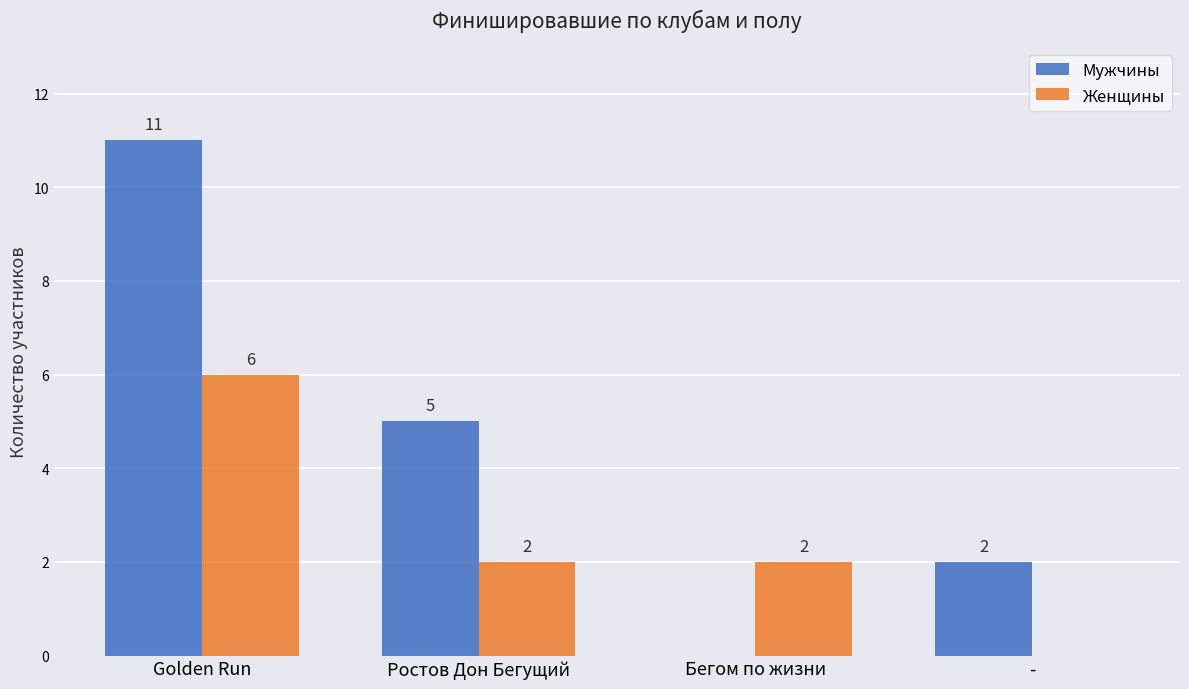

What is the sum of the Мужчины values at Golden Run and Ростов Дон Бегущий?

16